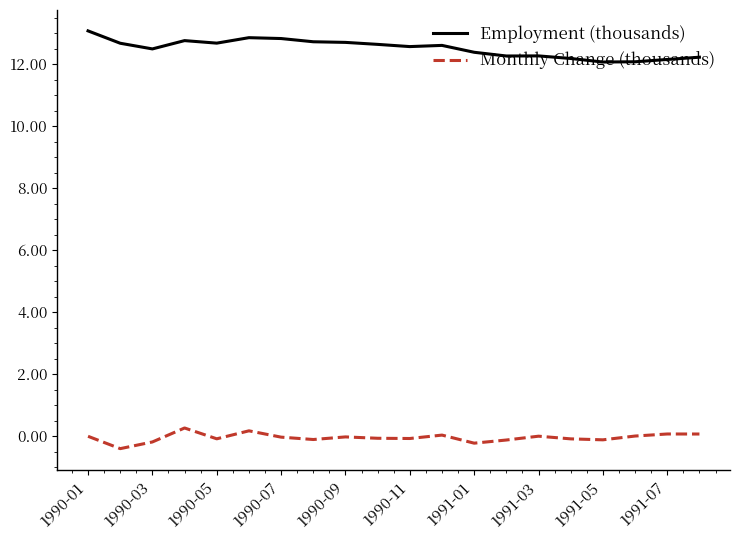

List the series in order of their peak value, lowest first.

Monthly Change (thousands), Employment (thousands)